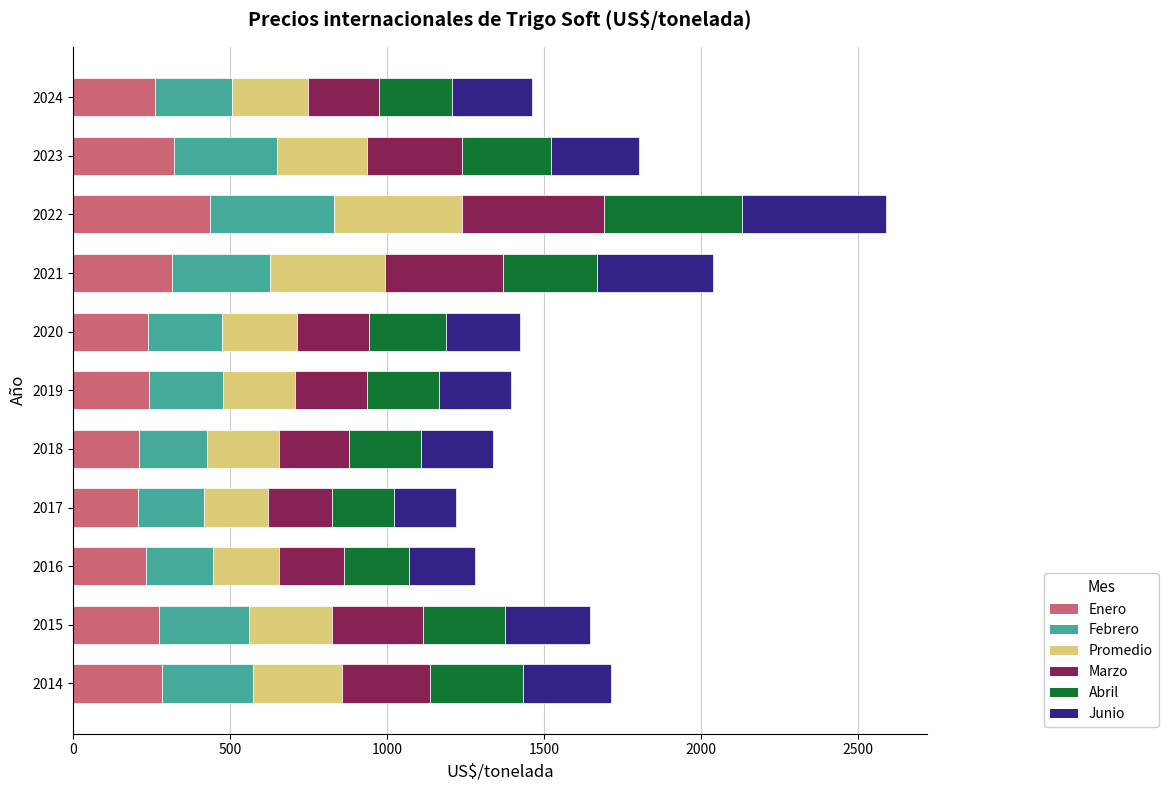

At which category is the sum across all series the highest?

2022